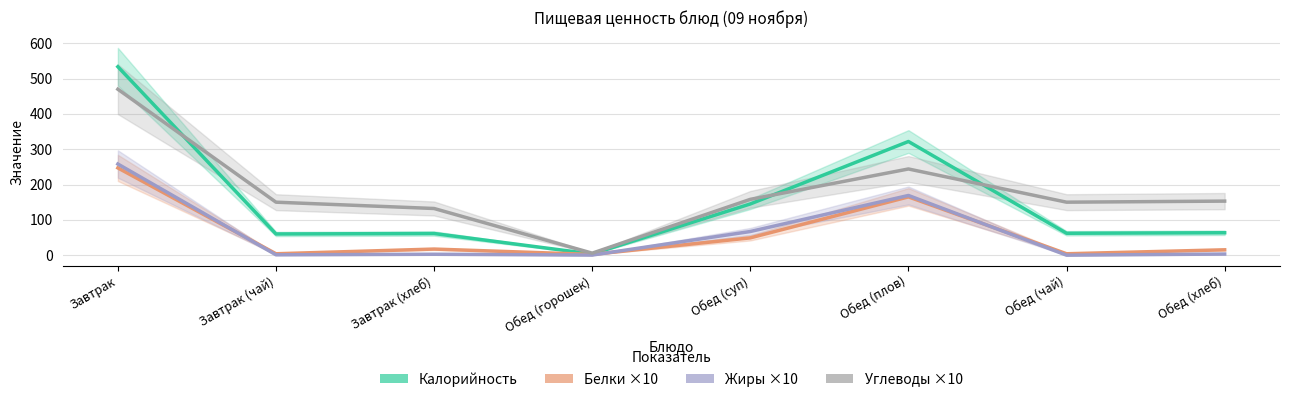

Is this an area chart (filled region under the line)?

No